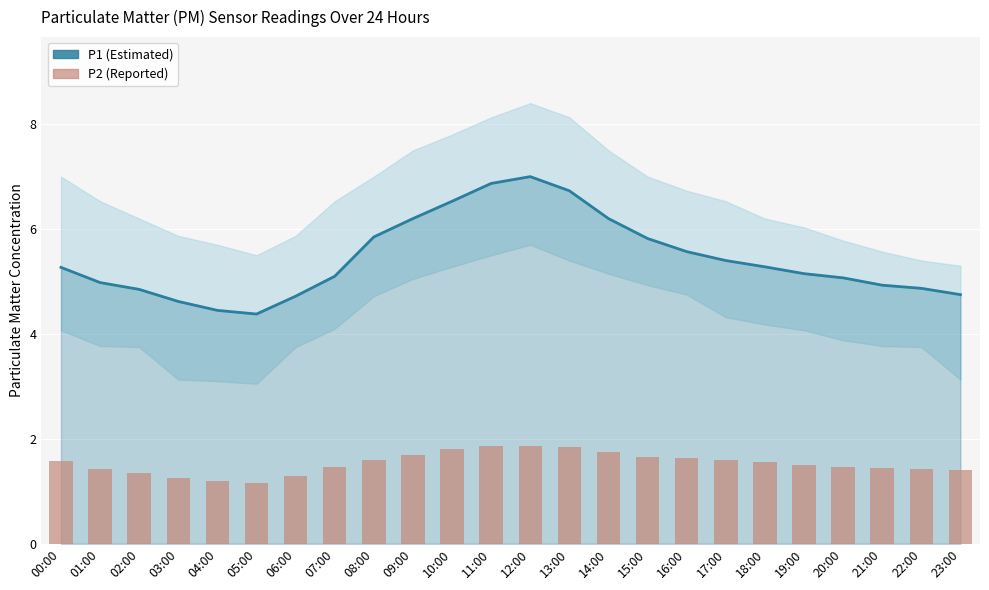

The P2 (Reported) series shows 1.5 at 07:00. True or false?

True